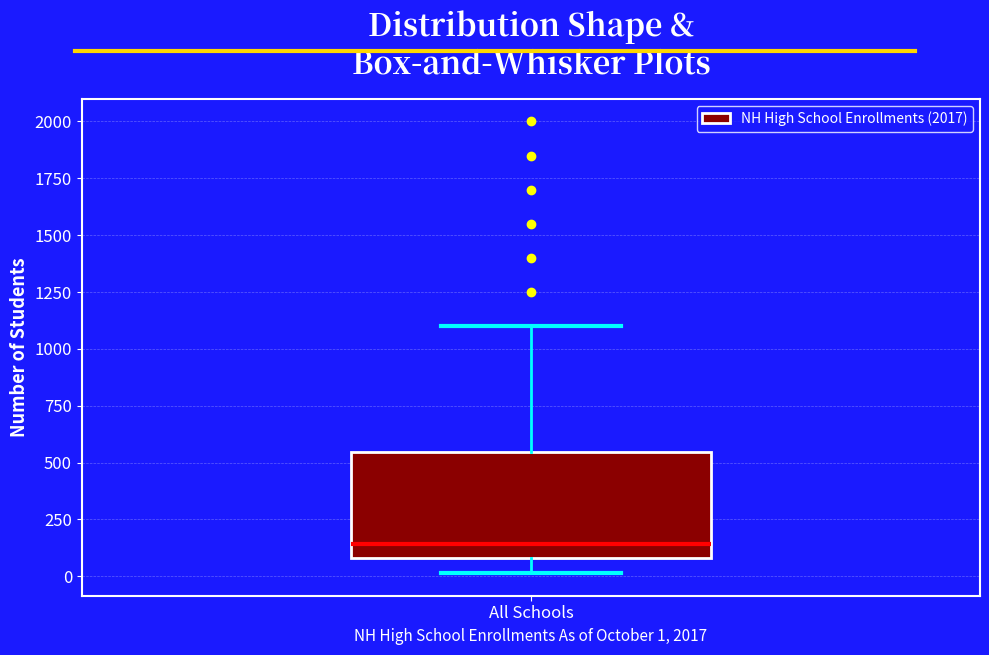

Read this box plot against the y-axis: the position of the median line, the range covered by the box, and the ends of both whiskers. The values are not printed on the chart, so give them approximately, as read against the axis.

median 150, box 100 to 550, whiskers 0 to 1100